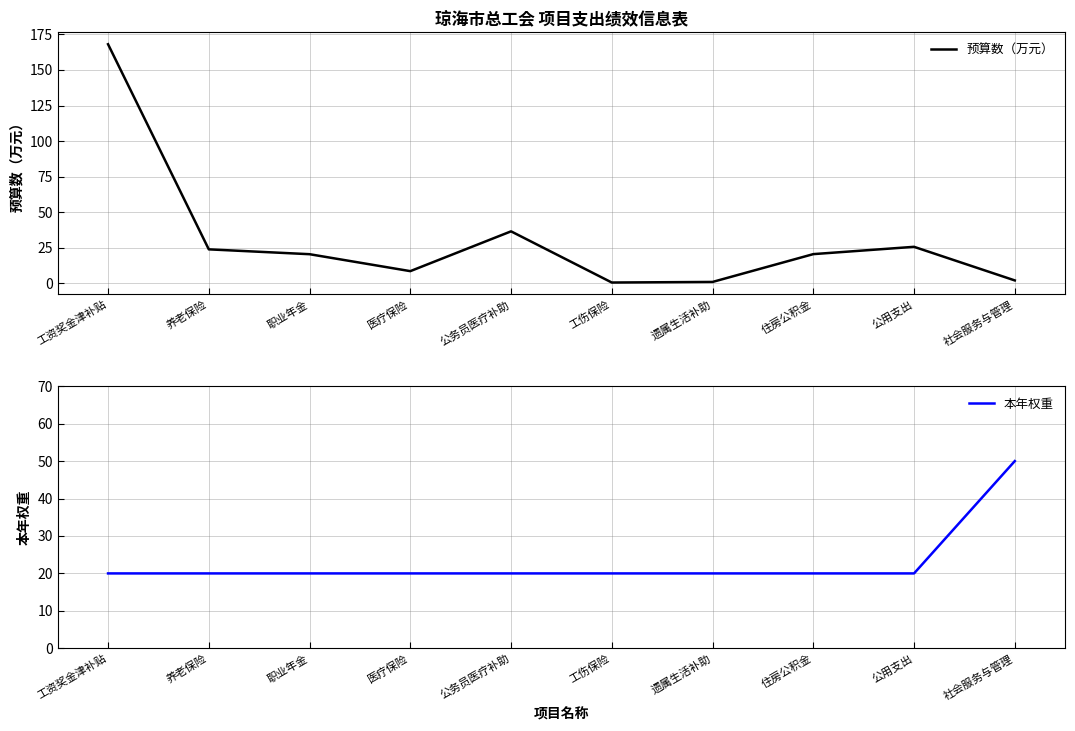

Does the chart display data point markers on the line(s)?

No